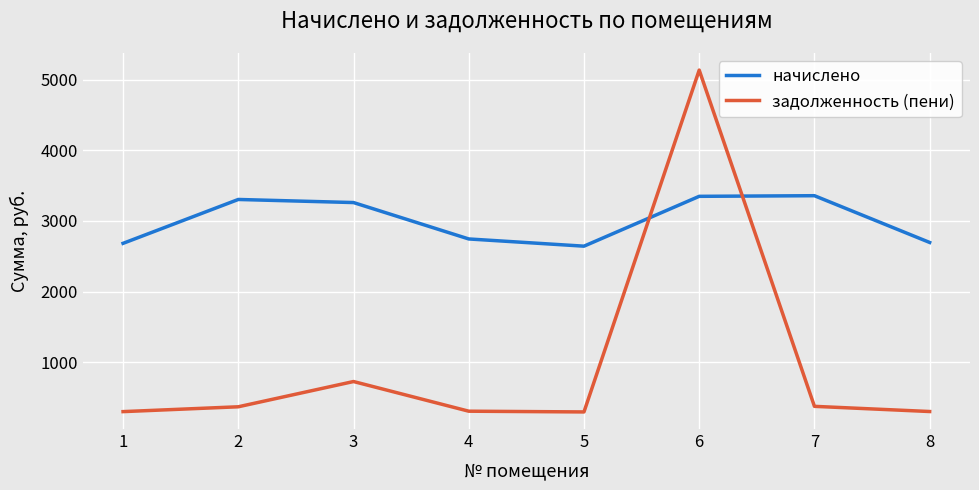

What are all the series names shown in the legend?

начислено, задолженность (пени)